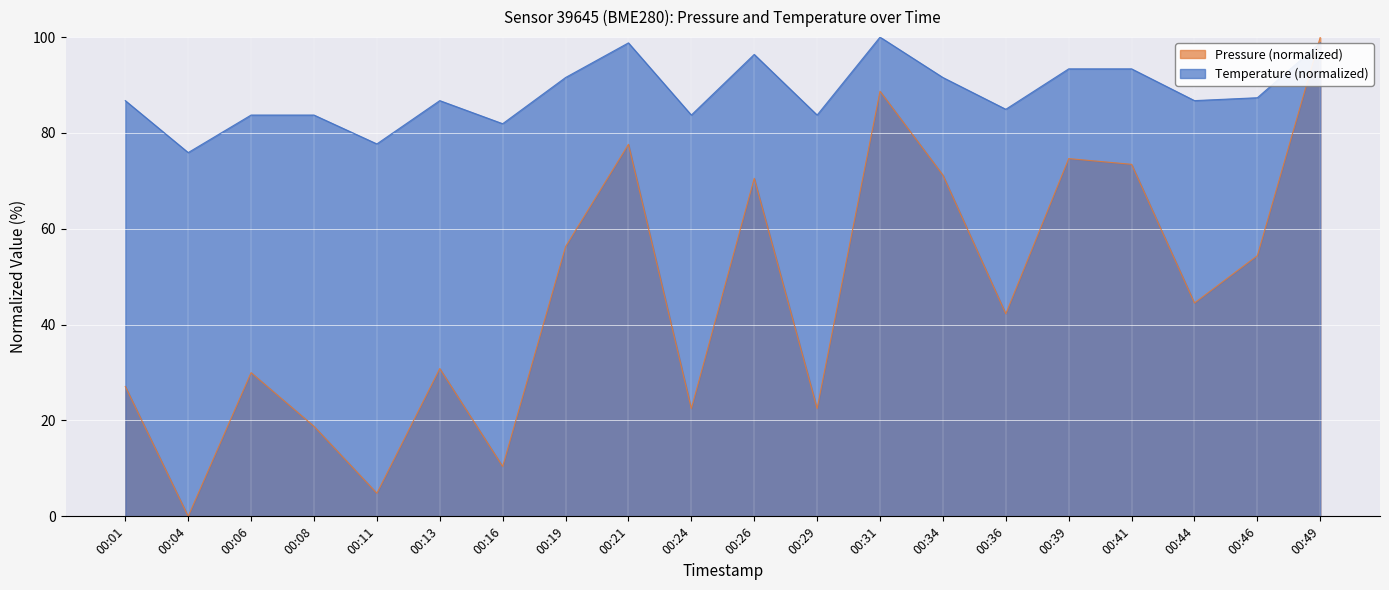

What is the sum of the pressure values at 00:16 and 00:24?

32.9